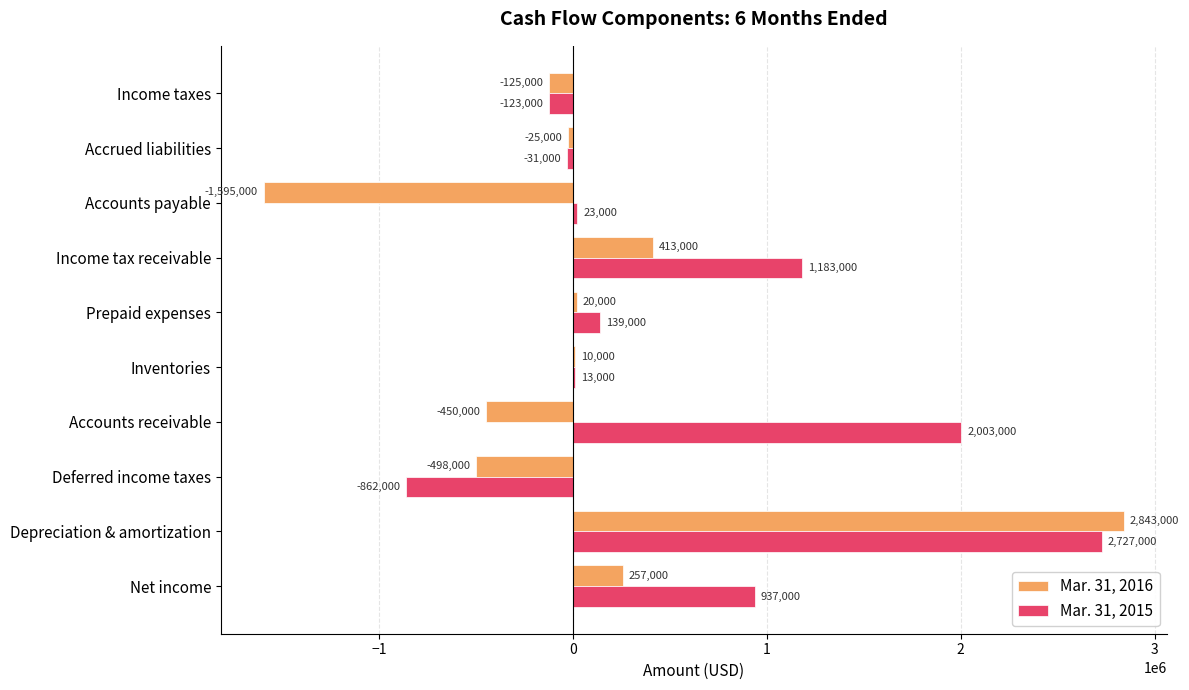

Count the number of categories in the chart.

10